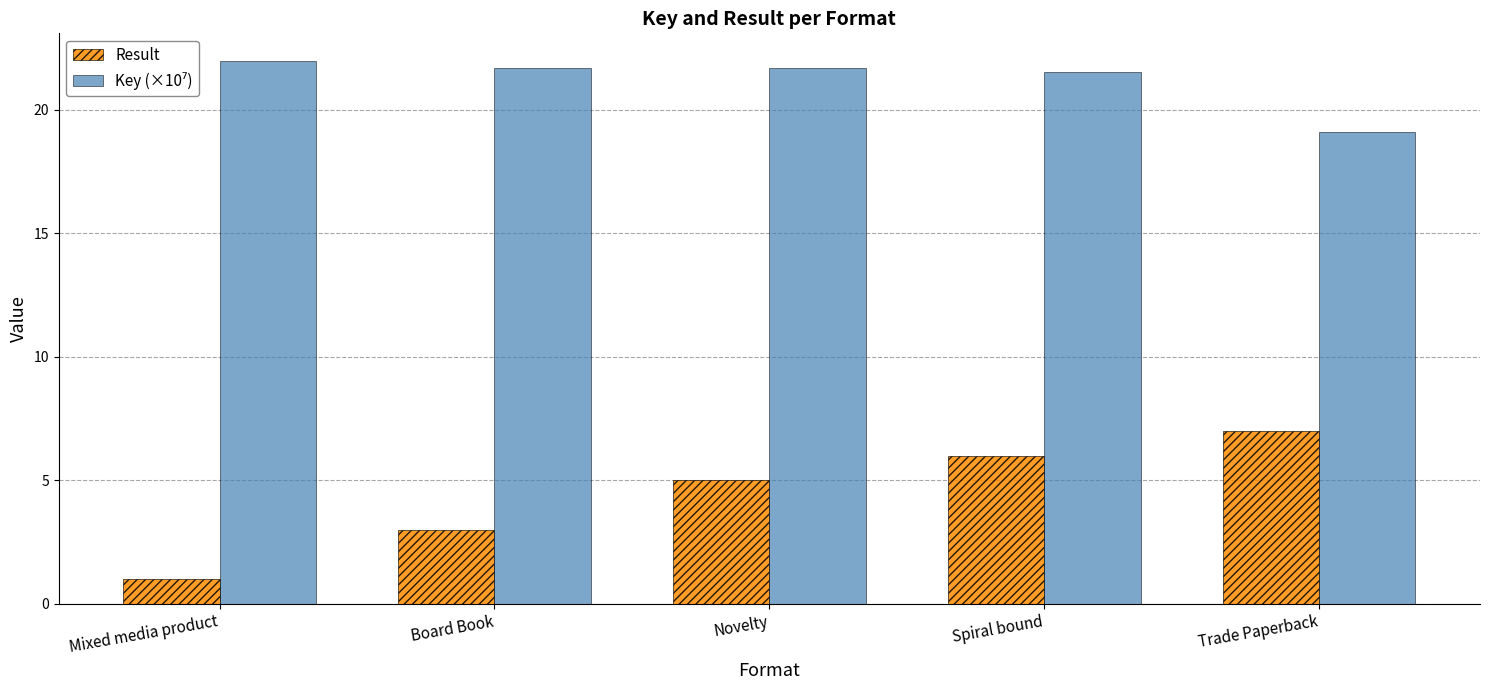

What is the highest value of the Result series?

7.0